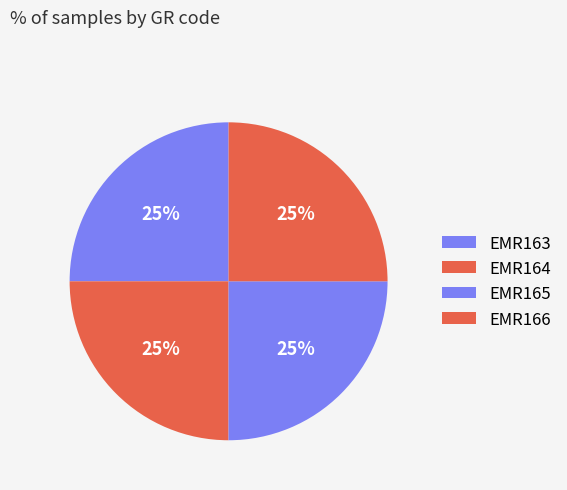

Count the number of slices in the pie.

4